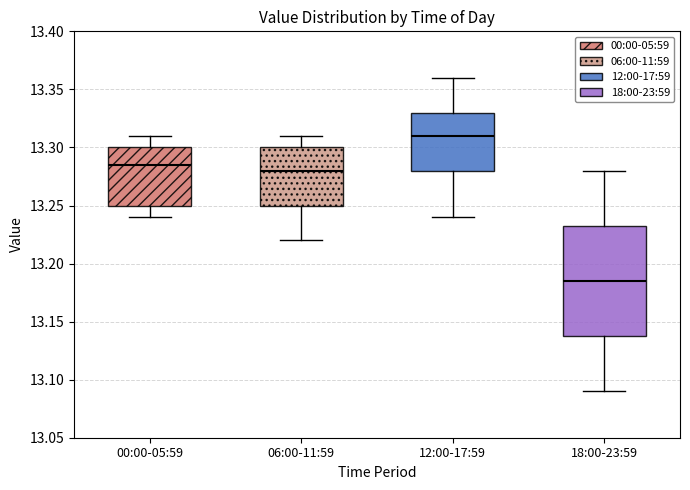

Reading left to right, transcribe this box plot: for each box, give where its median line is, the range the box spans, and where its two whiskers end, as read against the y-axis. The values are not printed on the chart, so give them approximately, as read against the axis.

00:00-05:59: median 13.285, box 13.250 to 13.300, whiskers 13.240 to 13.310
06:00-11:59: median 13.280, box 13.250 to 13.300, whiskers 13.220 to 13.310
12:00-17:59: median 13.310, box 13.280 to 13.330, whiskers 13.240 to 13.360
18:00-23:59: median 13.185, box 13.140 to 13.235, whiskers 13.090 to 13.280